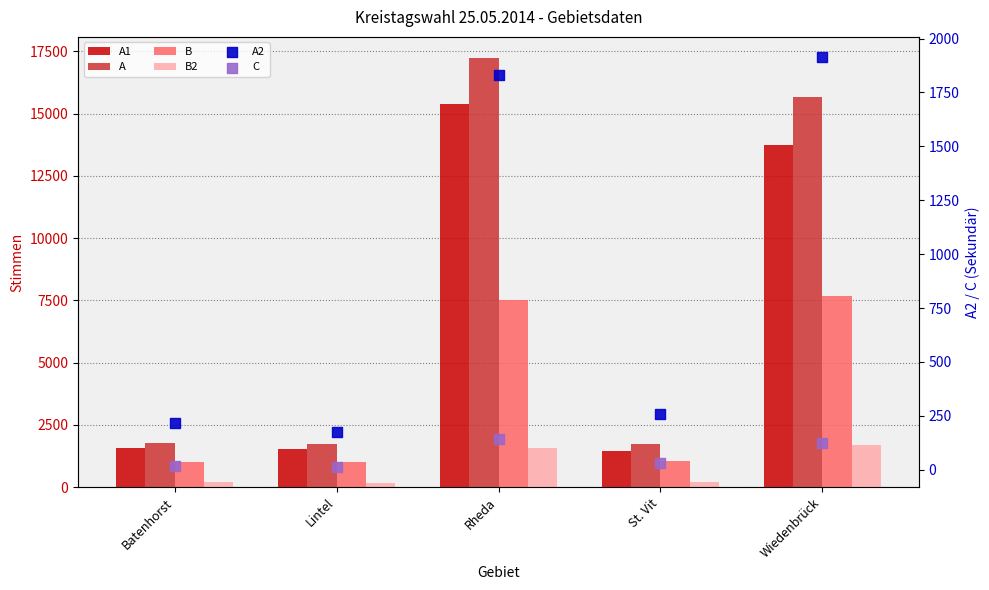

Is the value of B at Lintel greater than the value of A1 at St. Vit?

No